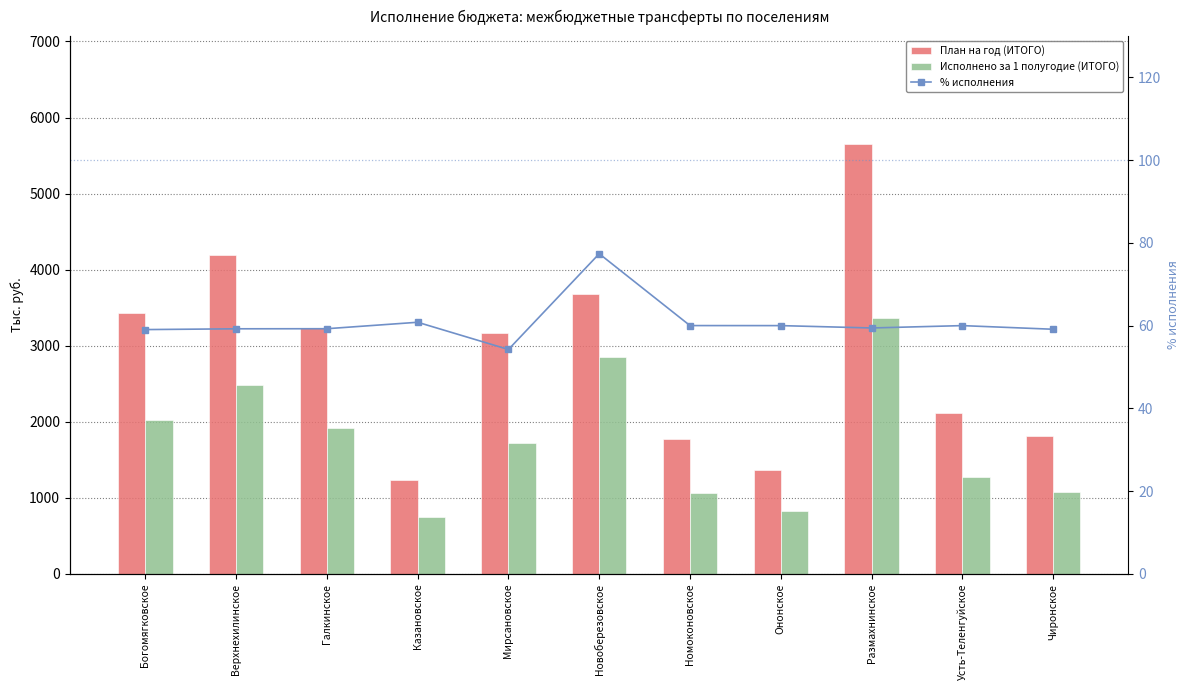

Reading left to right, list all the values displayed in this chart.

План на год (ИТОГО): Богомягковское=3424.1	Верхнехилинское=4190.2	Галкинское=3228.8	Казановское=1234.4	Мирсановское=3162.5	Новоберезовское=3680.2	Номоконовское=1767.0	Ононское=1365.5	Размахнинское=5656.8	Усть-Теленгуйское=2119.2	Чиронское=1815.1
Исполнено за 1 полугодие (ИТОГО): Богомягковское=2021.7	Верхнехилинское=2481.9	Галкинское=1913.2	Казановское=750.6	Мирсановское=1715.1	Новоберезовское=2847.8	Номоконовское=1060.3	Ононское=819.3	Размахнинское=3361.9	Усть-Теленгуйское=1271.5	Чиронское=1073.0
% исполнения: Богомягковское=59.0	Верхнехилинское=59.2	Галкинское=59.2	Казановское=60.8	Мирсановское=54.2	Новоберезовское=77.4	Номоконовское=60.0	Ононское=60.0	Размахнинское=59.4	Усть-Теленгуйское=60.0	Чиронское=59.1